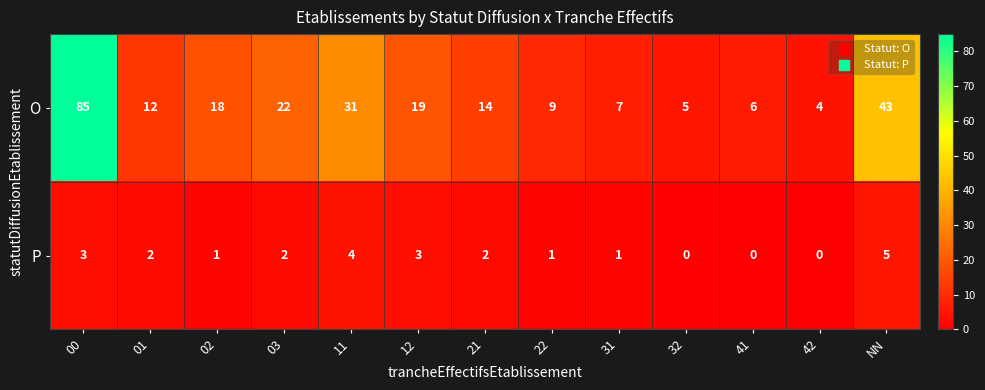

What is the difference between the maximum and minimum values in the O series?

81